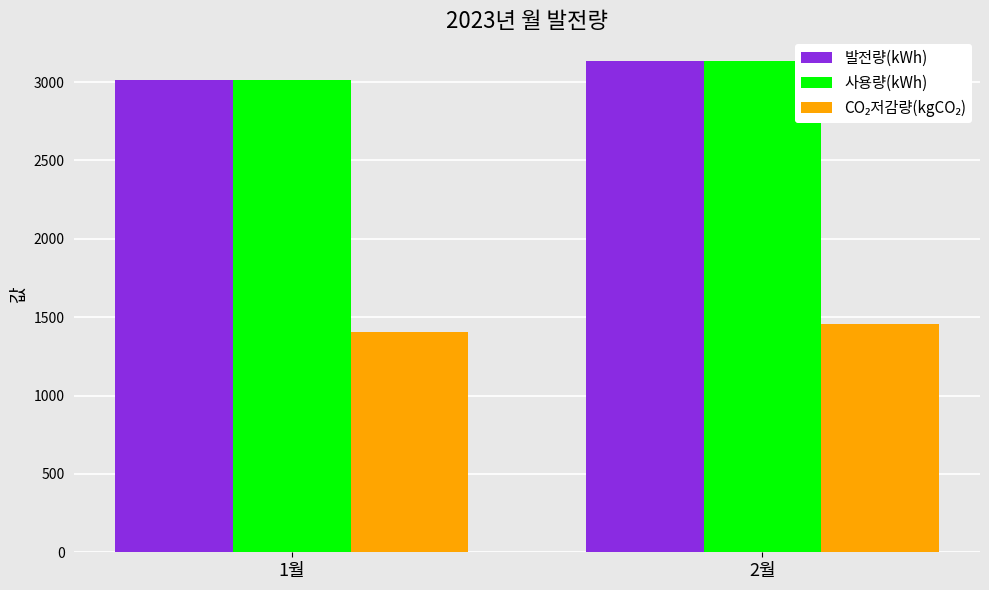

The value of 사용량(kWh) at 1월 is 1784.7. True or false?

False